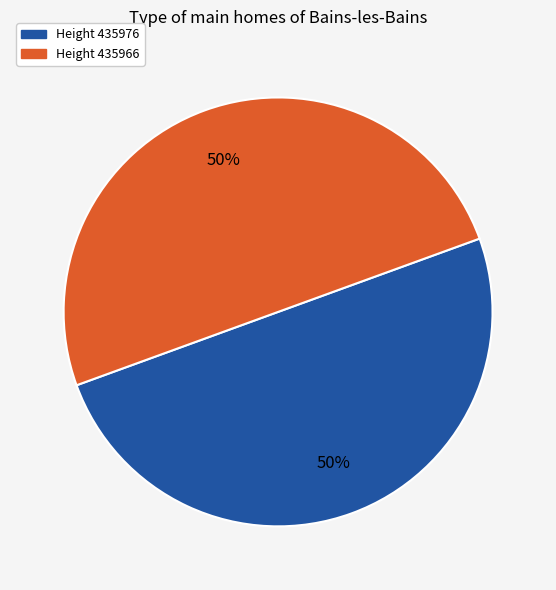

To the nearest percent, what is the average slice percentage?

50%